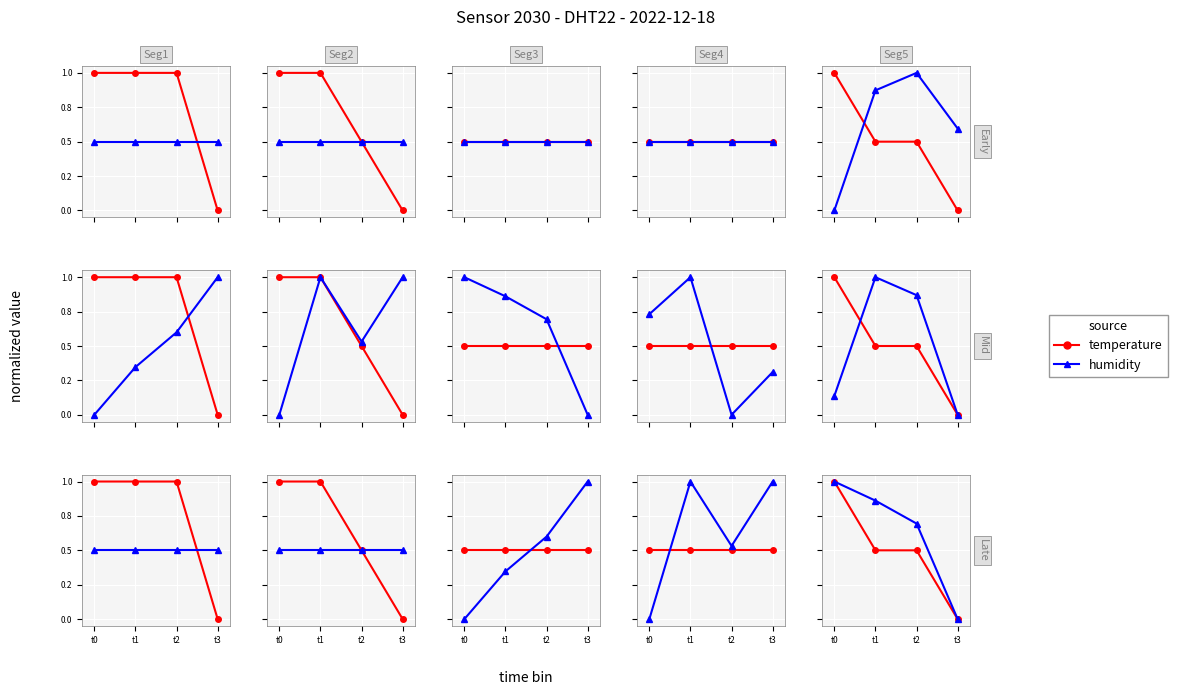

At which category does the chart reach its minimum across all series?

t3